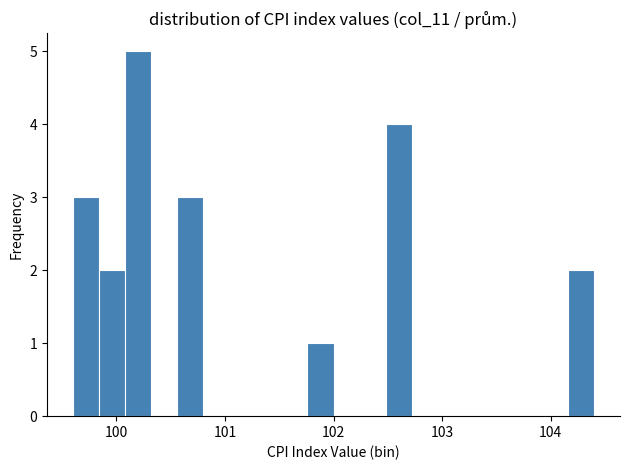

Read against the x-axis, roughly where is the centre of the tallest bar?

100.2